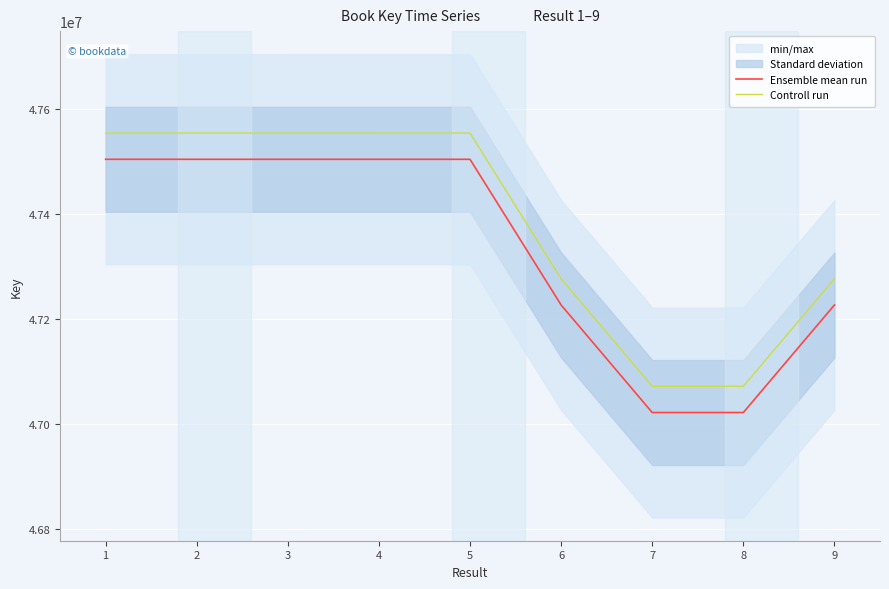

Is this an area chart (filled region under the line)?

No